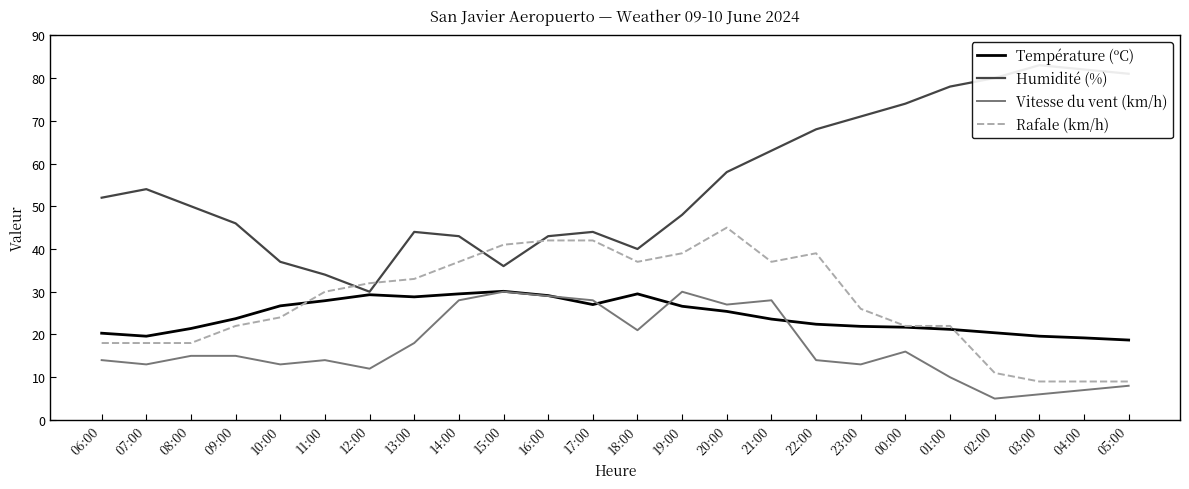

Where does the Humidité (%) series first go above 52?

07:00